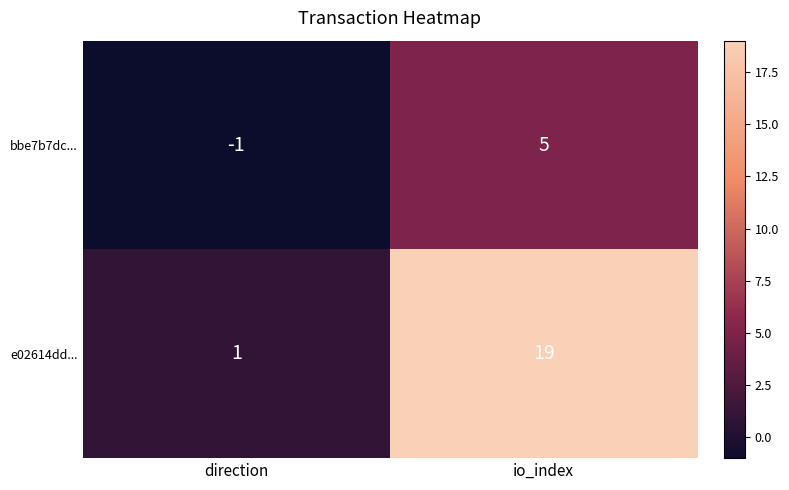

What is the greatest value displayed?

19